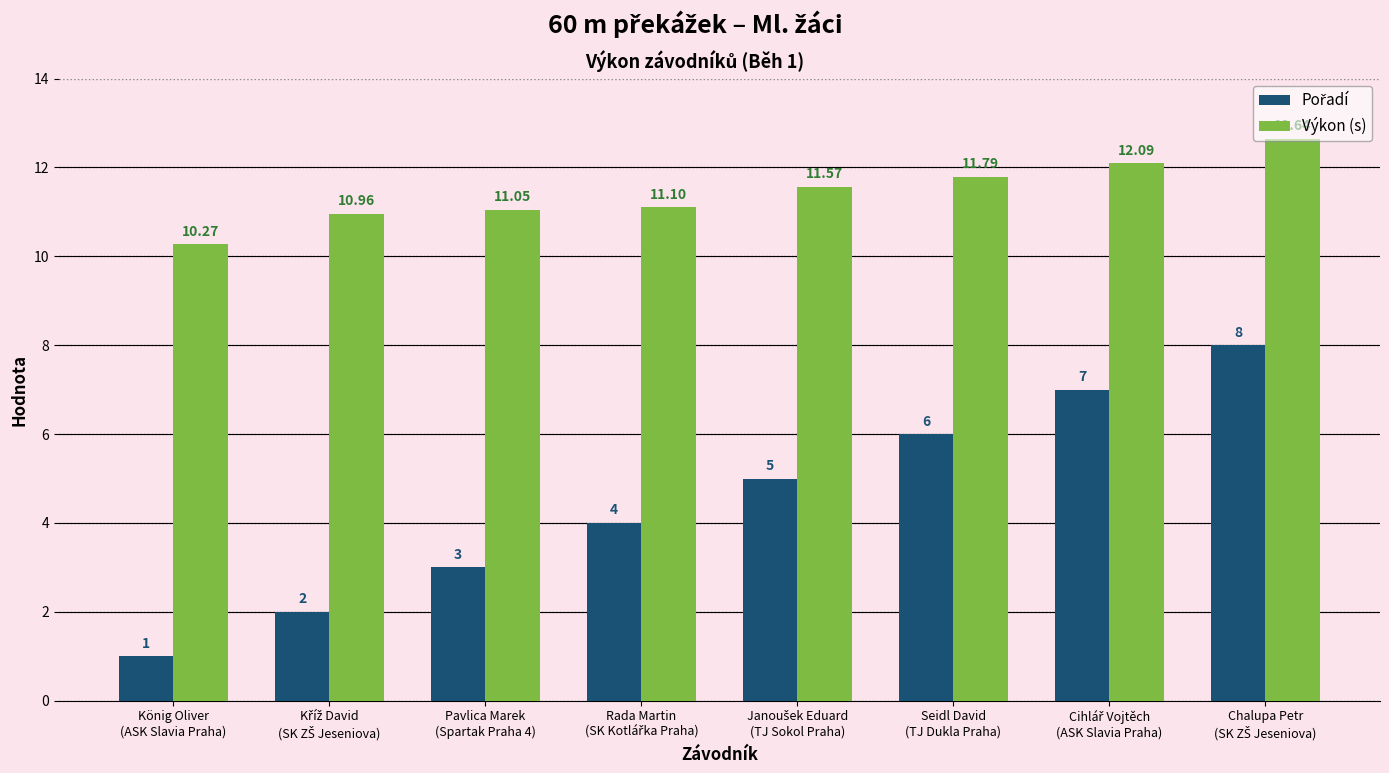

Which series has the largest total across all categories?

Výkon (s)